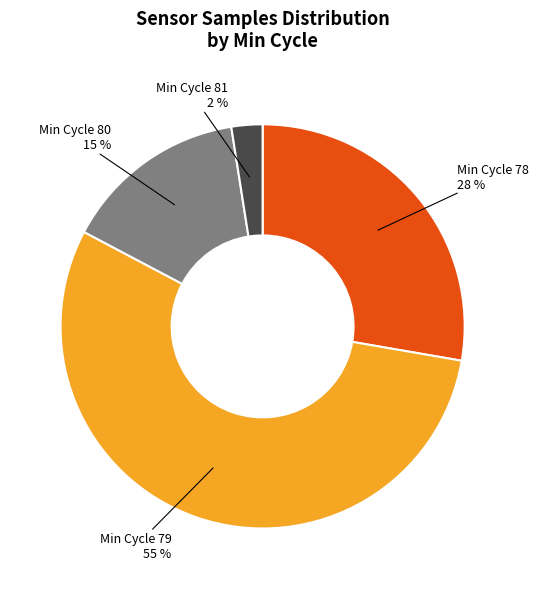

Is there a majority slice in this chart?

Yes